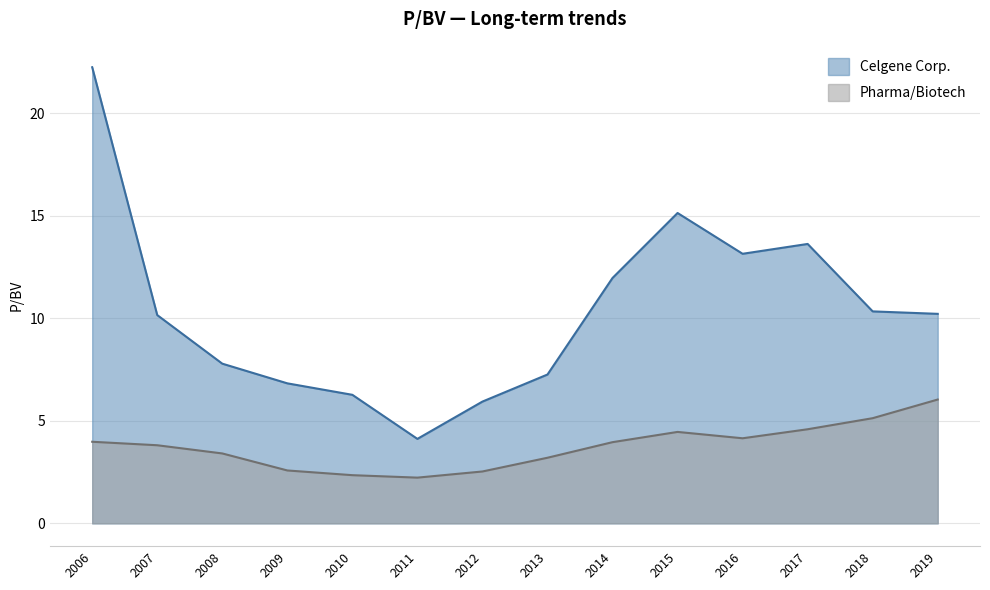

Where is Celgene Corp. nearest to the value 13?

2016